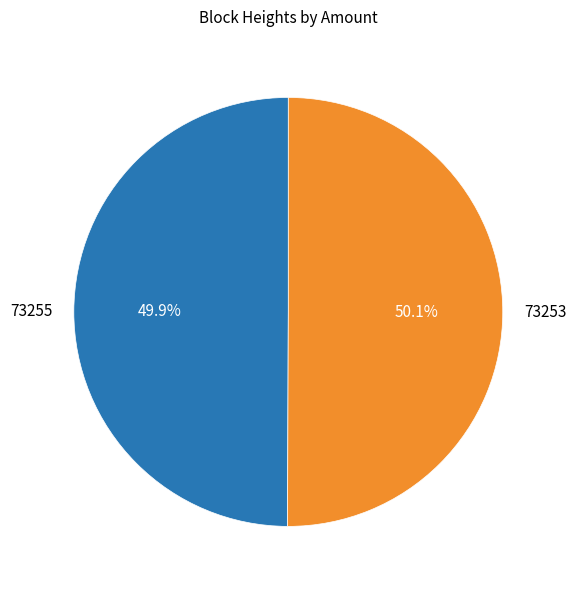

Approximately how many times larger is the value at 73253 compared to 73255?

1.0